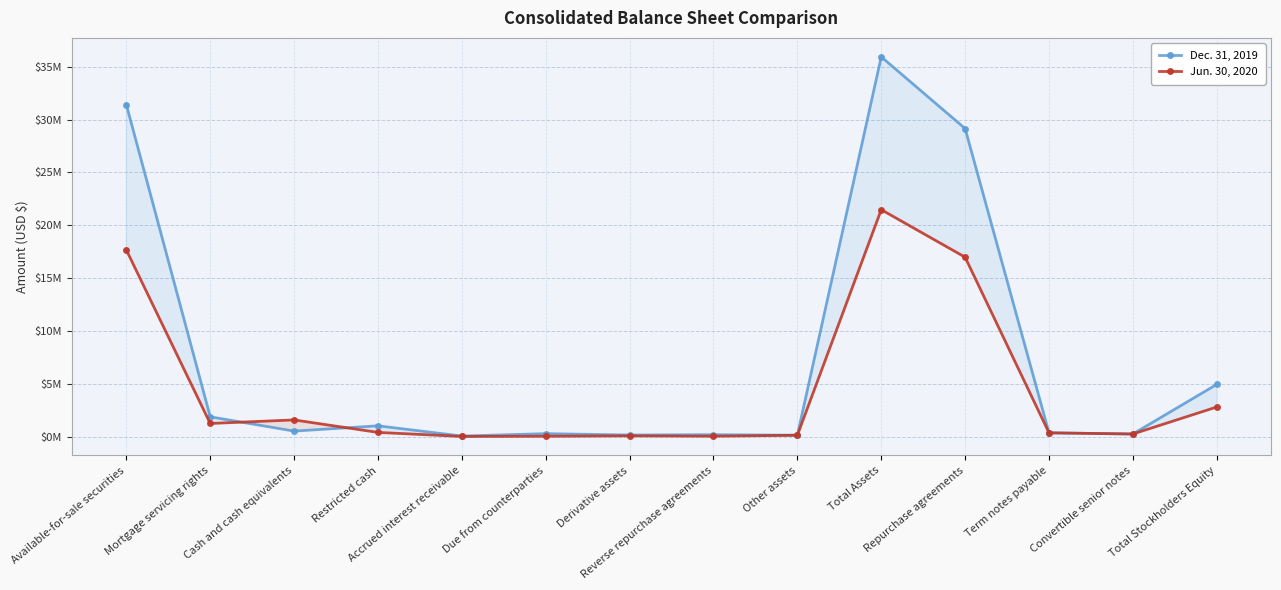

What is the label of the 2nd point from the right?

Convertible senior notes